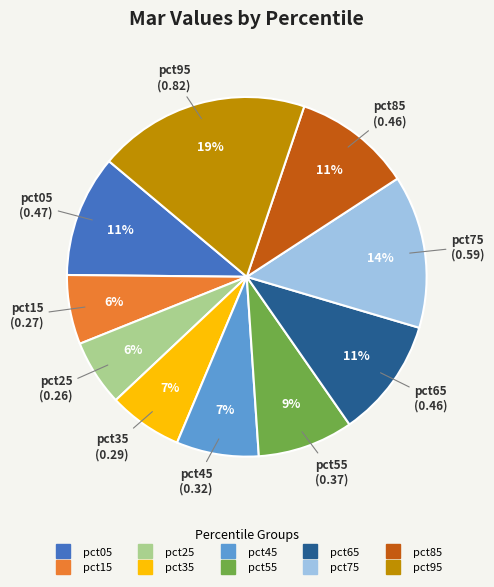

Count the number of slices in the pie.

10